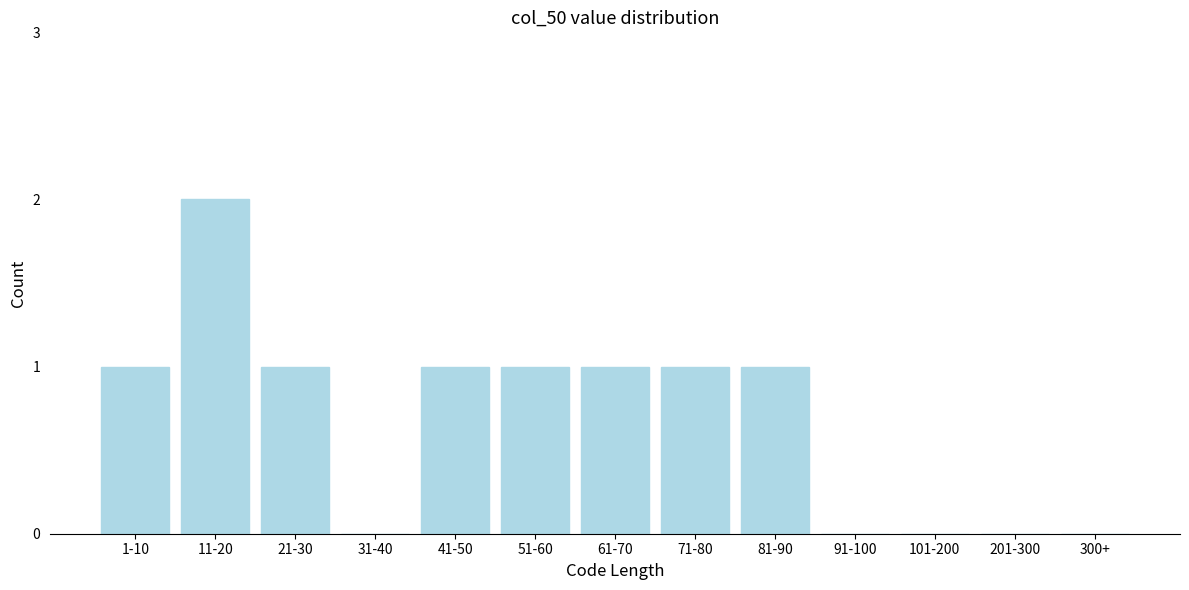

Reading left to right, extract all data points from this chart.

1-10=1	11-20=2	21-30=1	31-40=0	41-50=1	51-60=1	61-70=1	71-80=1	81-90=1	91-100=0	101-200=0	201-300=0	300+=0